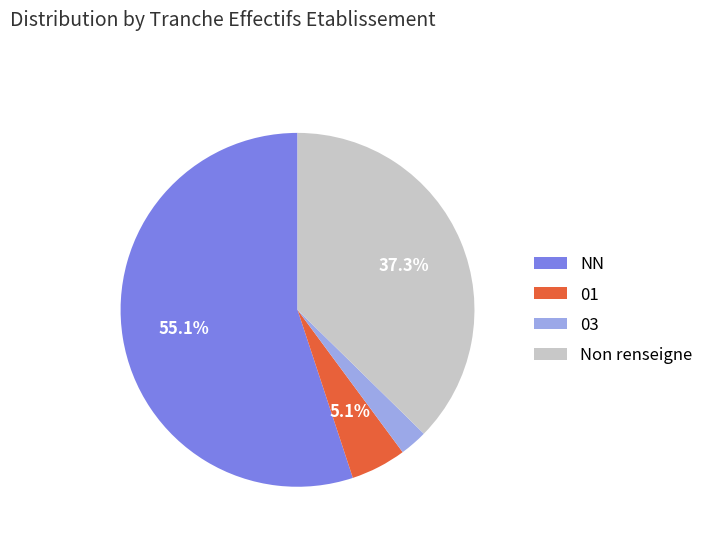

Does any single category account for the majority?

Yes